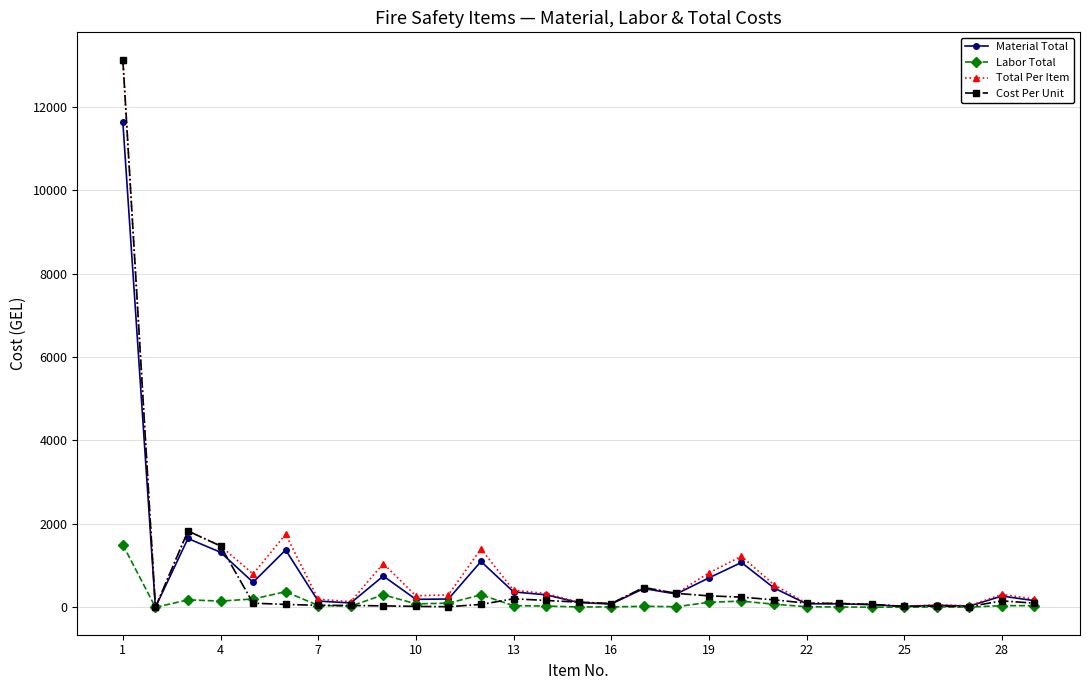

What is the maximum value for Total Per Item?

13125.0